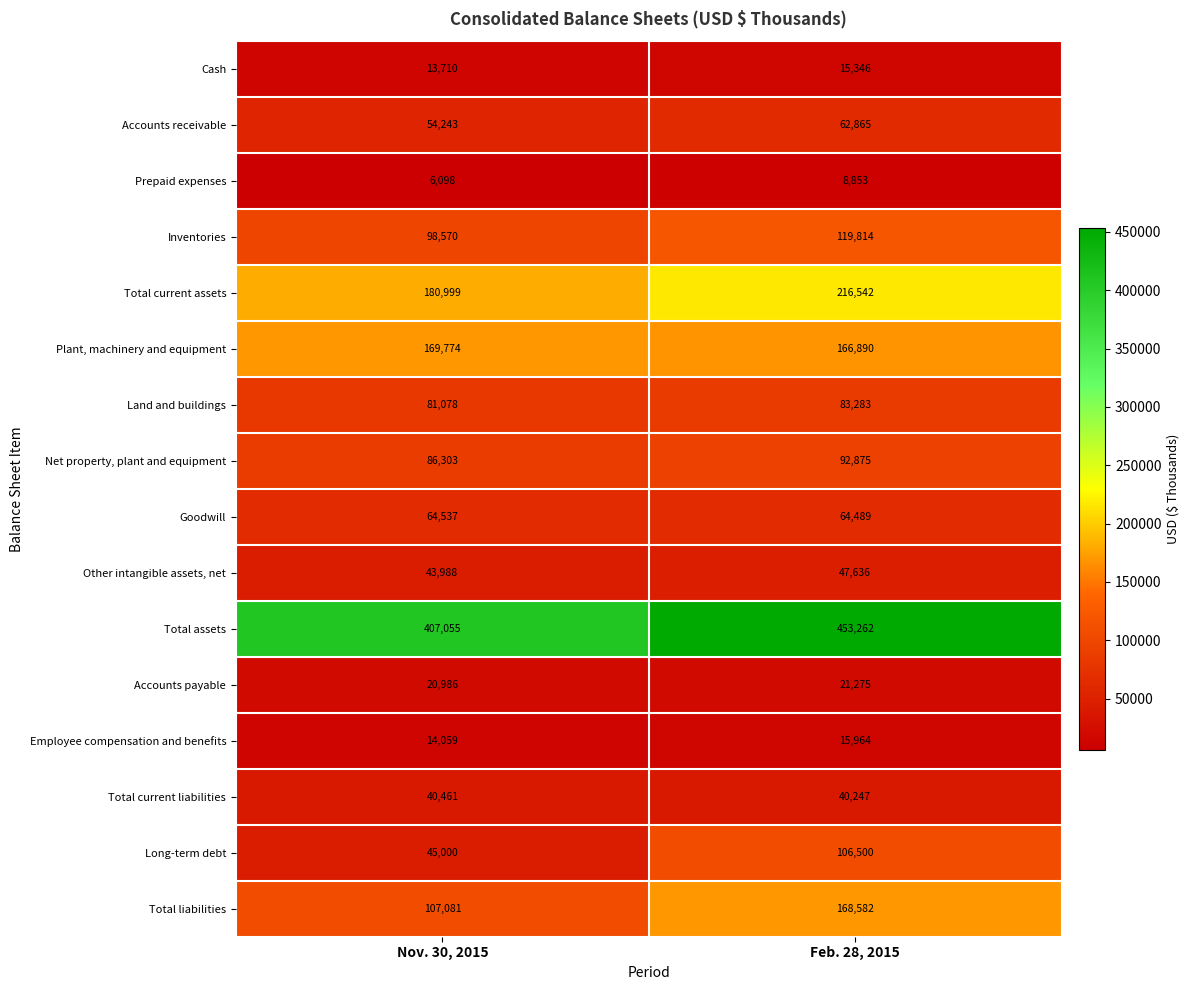

What is the difference between the maximum and minimum values in the Goodwill series?

48